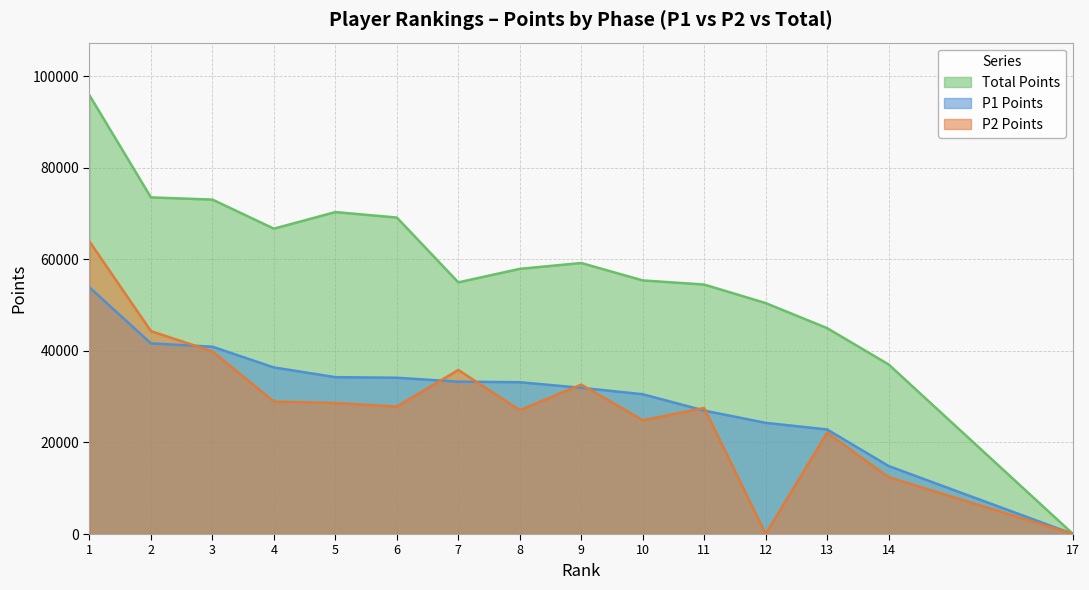

What is the difference between the Total Points values at 1 and 17?

95800